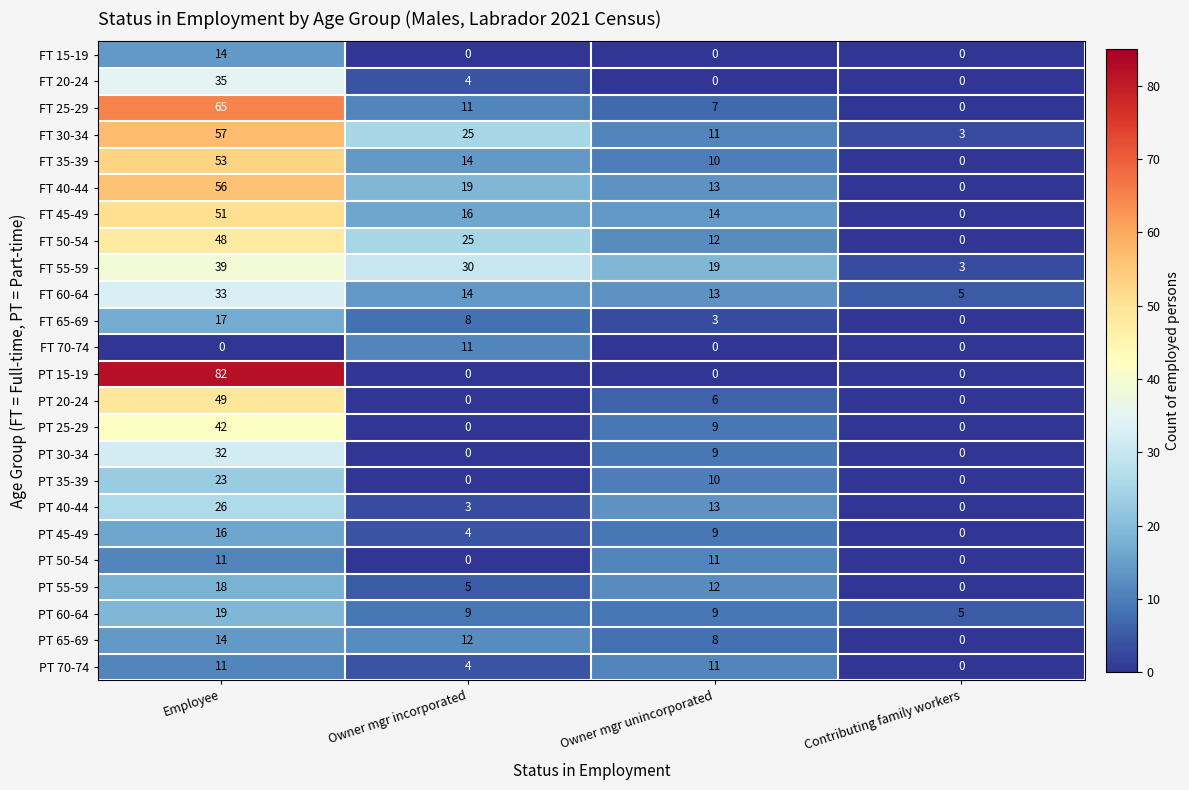

Which series has the widest spread of values?

PT 15-19